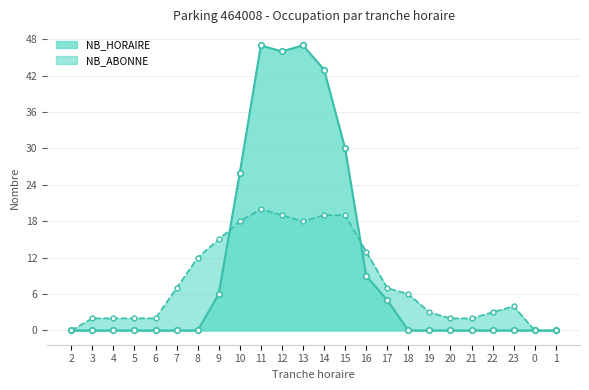

How many distinct data groups are displayed?

2